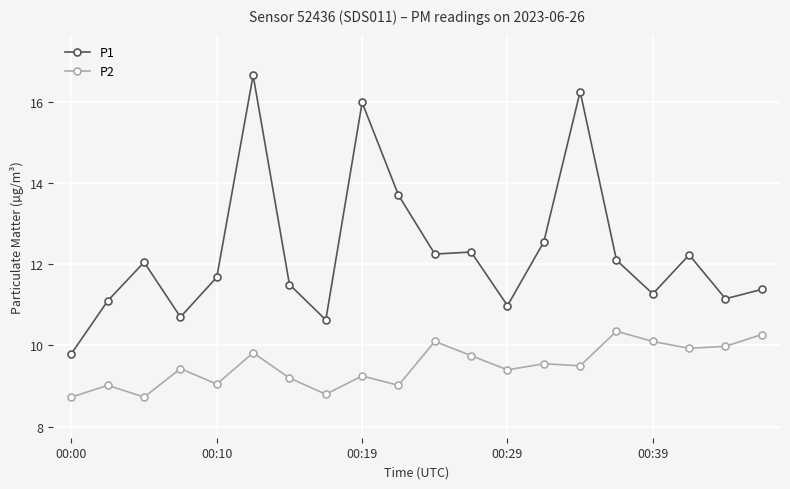

Which series has the largest total across all categories?

P1